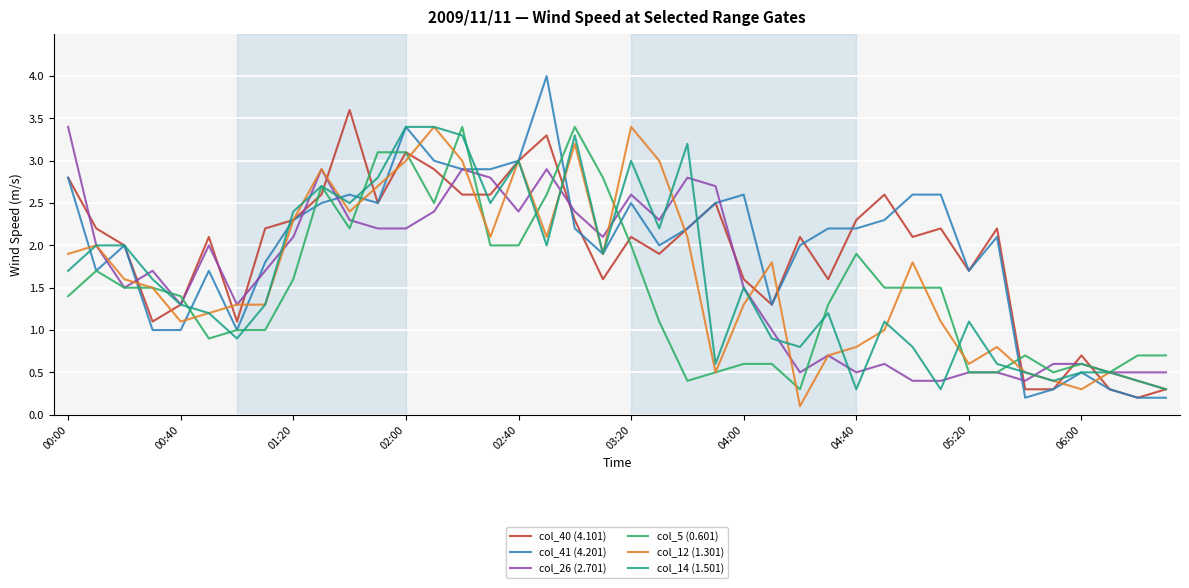

Which series has the largest range (max minus min)?

col_41 (4.201)